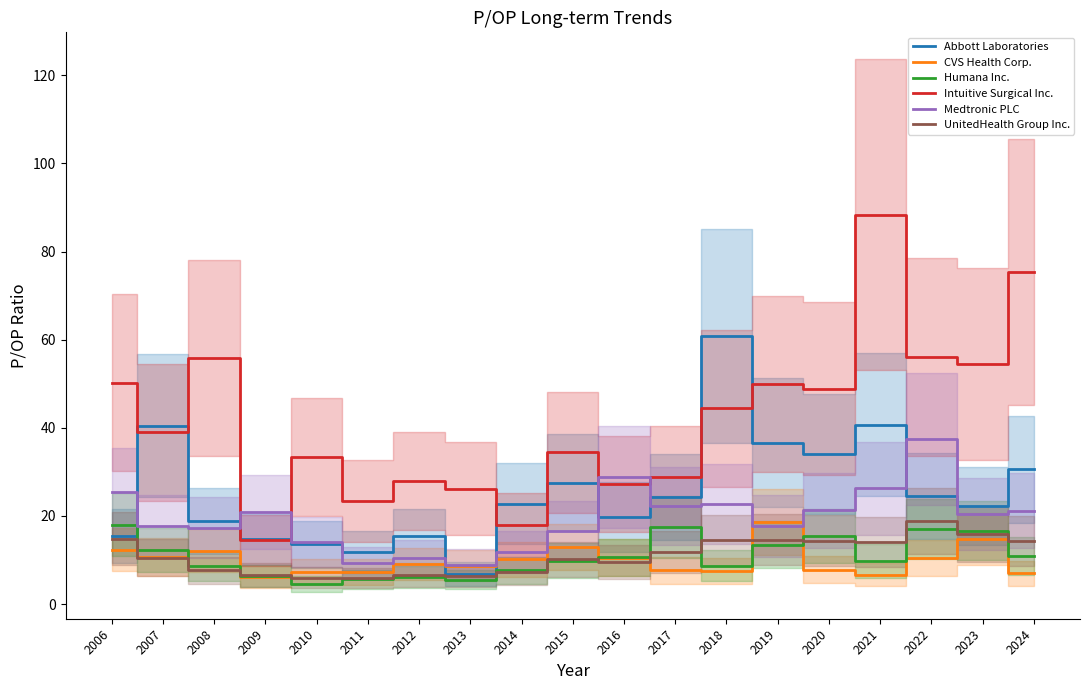

What is the sum of all UnitedHealth Group Inc. values?

209.4